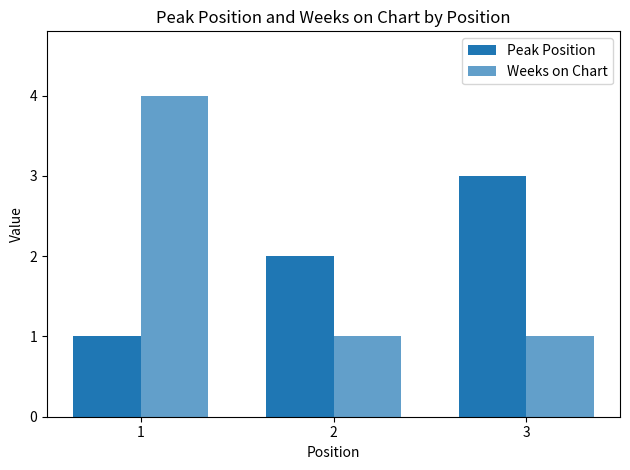

What is the spread (max minus min) of values at 2?

1